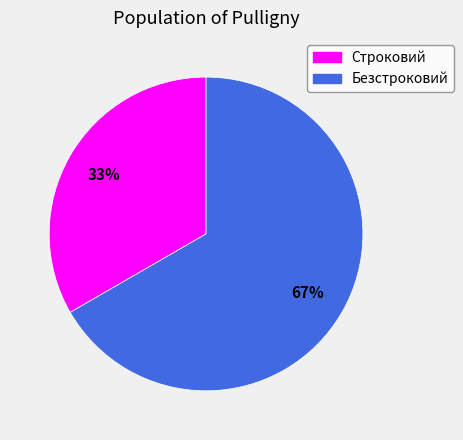

Does Безстроковий represent more than half of the total?

Yes